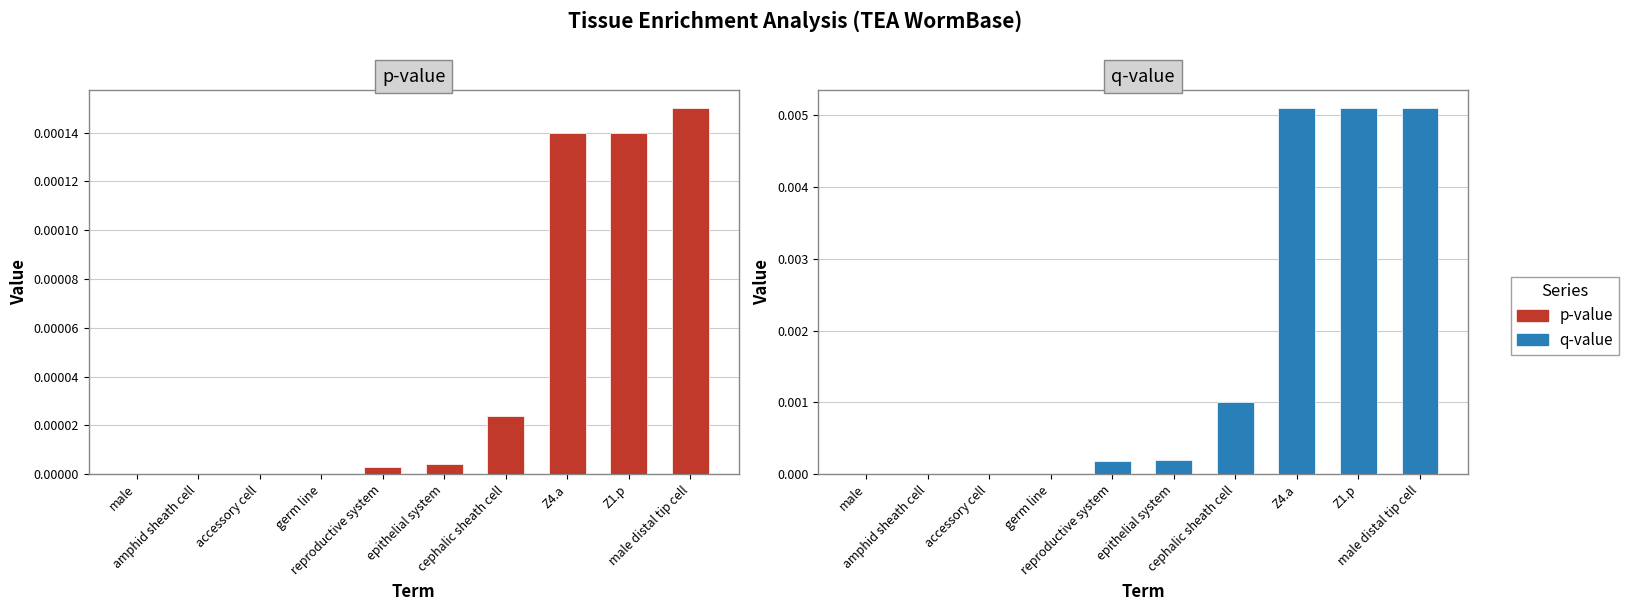

At which category does the chart reach its minimum across all series?

male